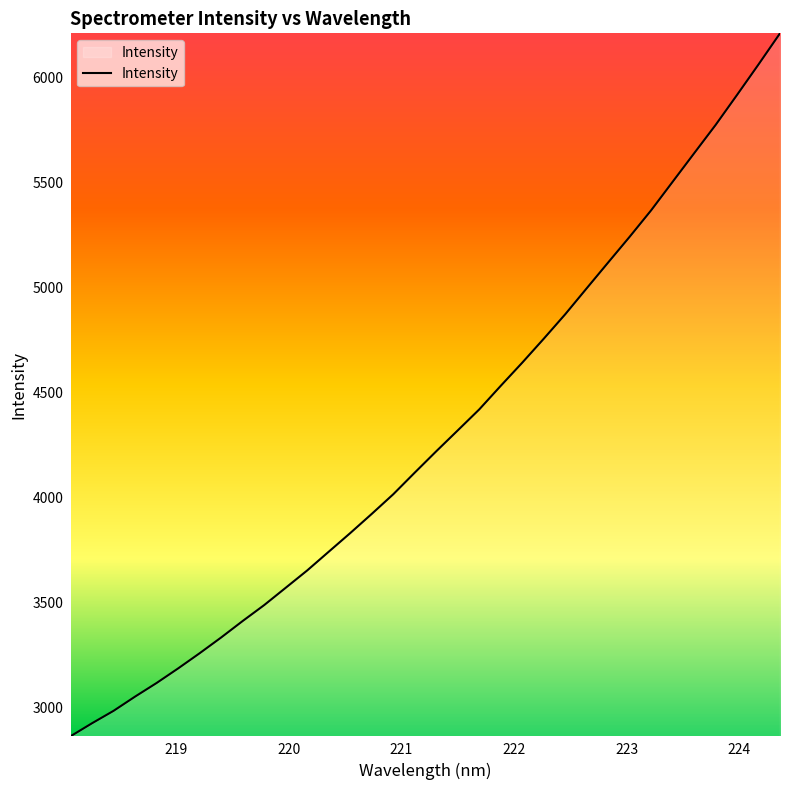

What is the maximum value shown in the chart?

6209.2